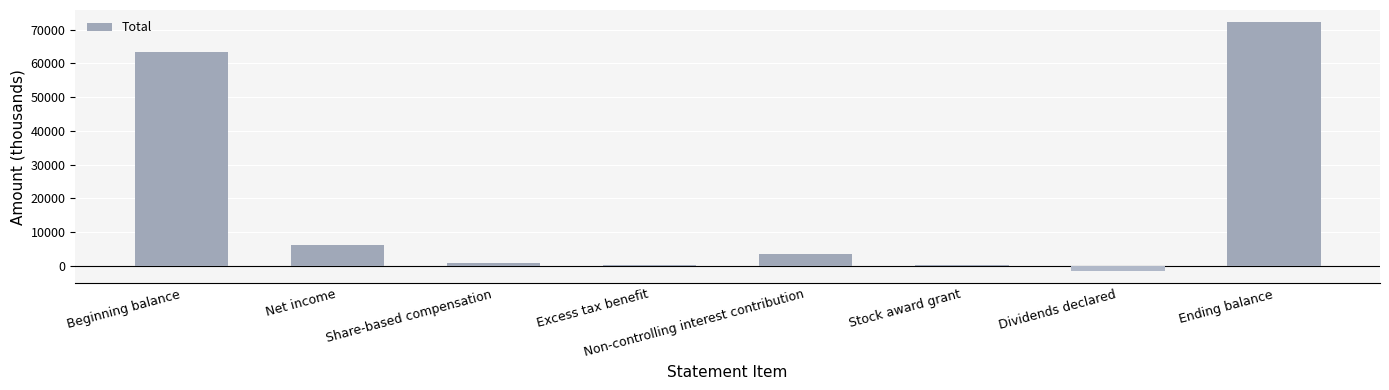

Where does the data first go above 3454?

Beginning balance